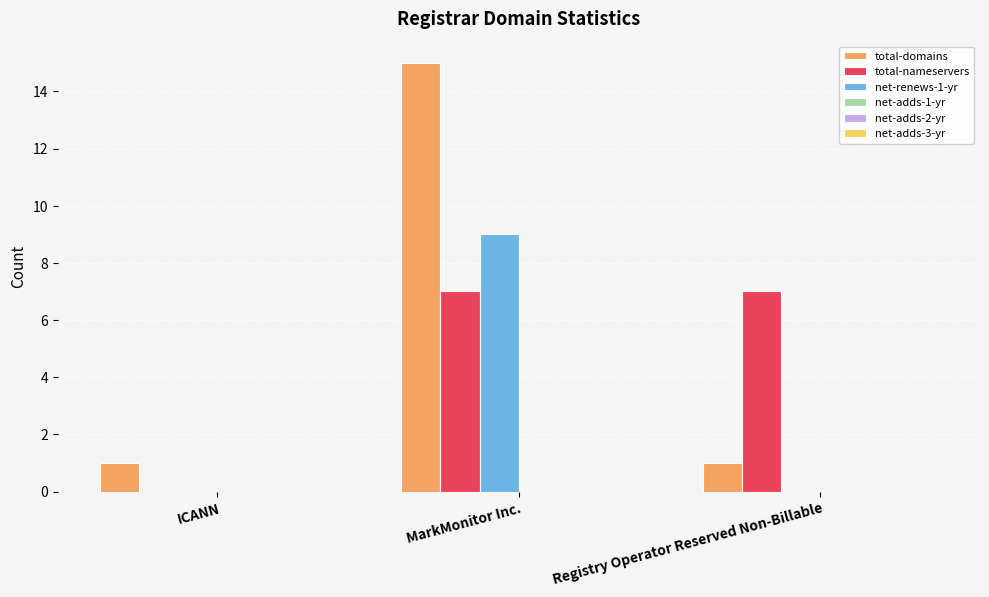

What is the average value of the total-nameservers series?

5